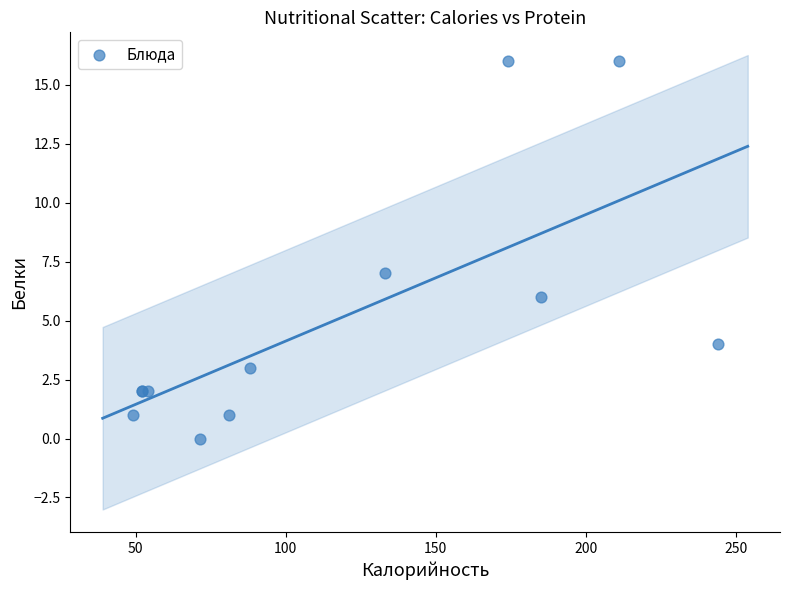

What Y value in the scatter plot is closest to 8?

7